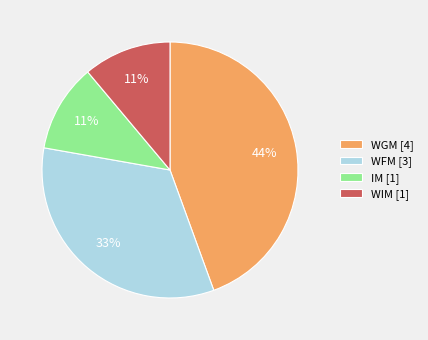

To the nearest percent, what is the difference between the largest and smallest slice percentages?

33%